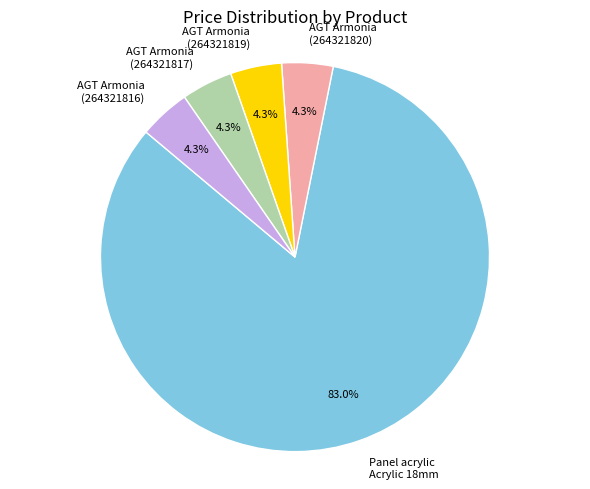

How much of the chart is everything except AGT Armonia (264321817)?

95.7%